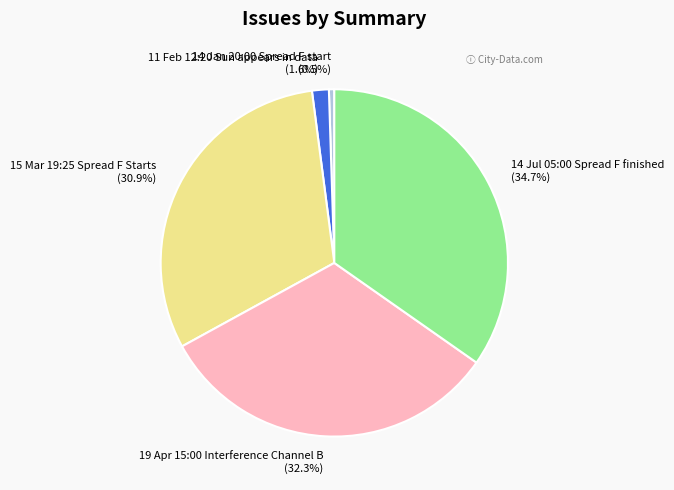

Approximately how many times larger is the value at 14 Jul 05:00 Spread F finished compared to 19 Apr 15:00 Interference Channel B?

1.1